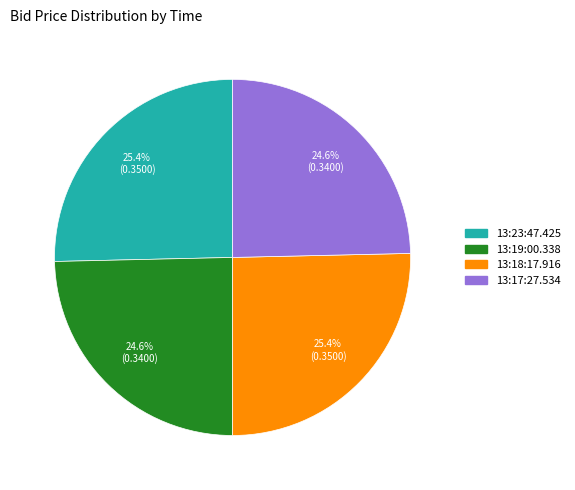

Do 13:17:27.534 and 13:19:00.338 together represent more than half of the pie?

No